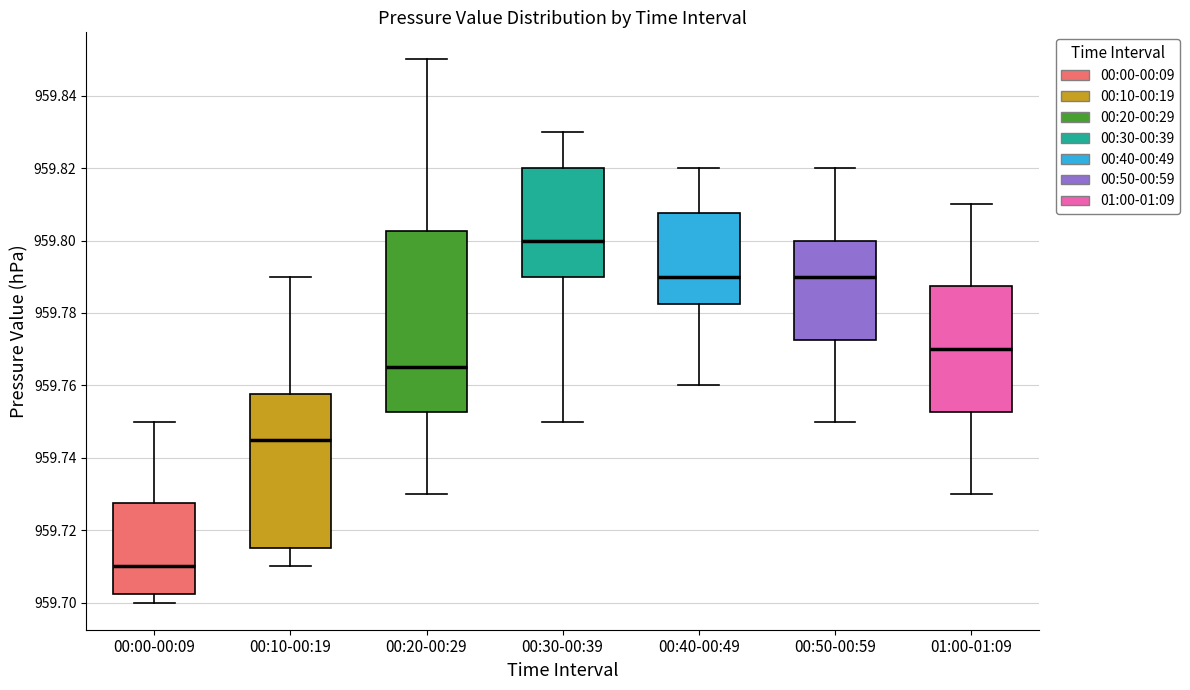

Which box is the tallest, from its lower edge to its upper edge?

00:20-00:29